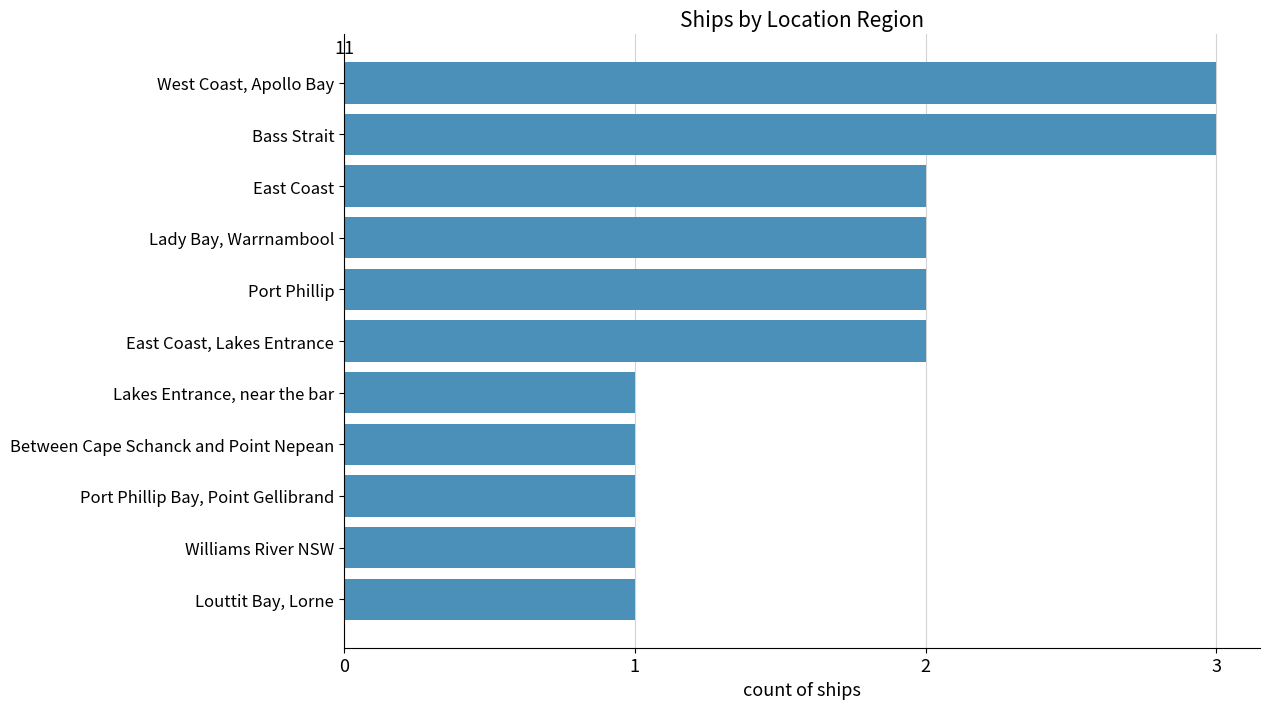

Approximately how many times larger is the value at Williams River NSW compared to Between Cape Schanck and Point Nepean?

1.0